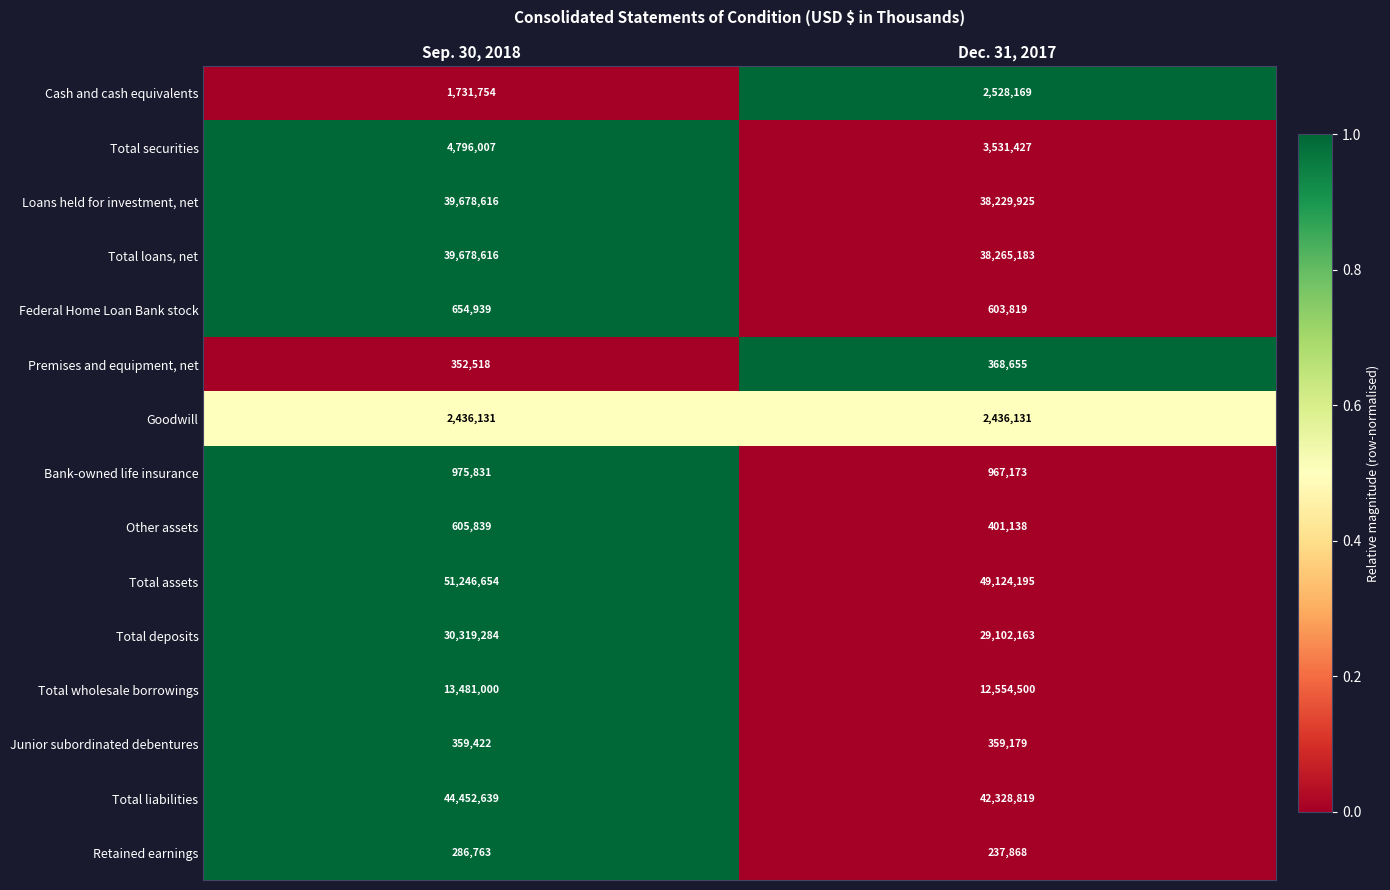

The value of Bank-owned life insurance at Dec. 31, 2017 is 967173. True or false?

True